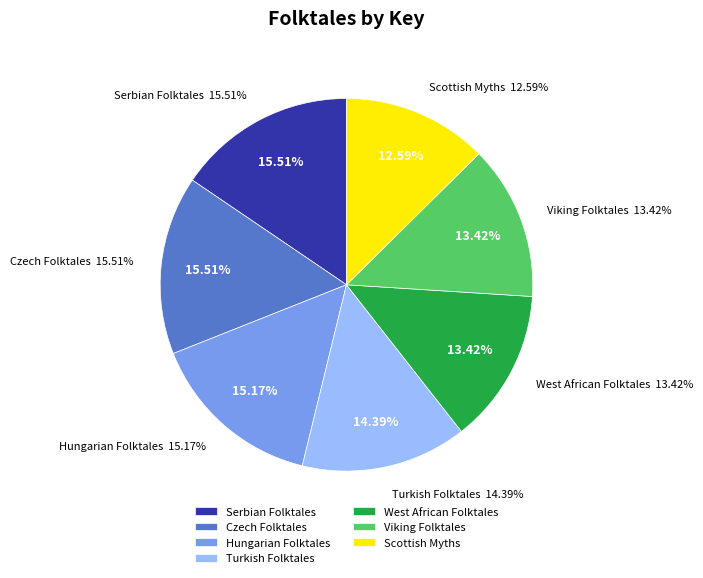

Combined, do Hungarian Folktales and Serbian Folktales account for over 50%?

No